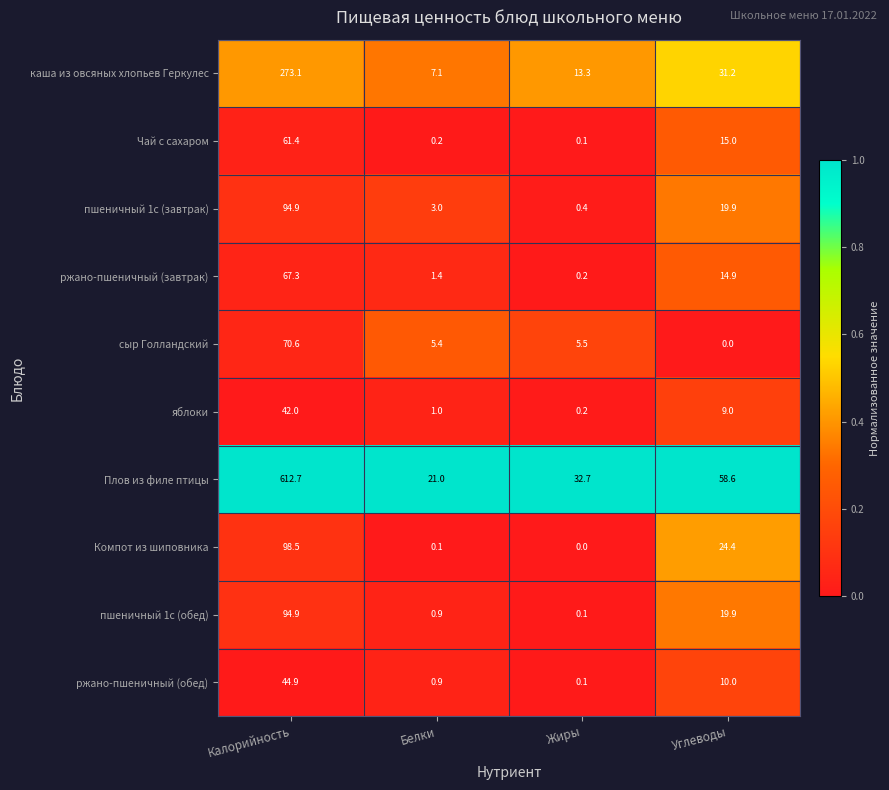

Rank the categories by Компот из шиповника value from lowest to highest.

Жиры, Белки, Углеводы, Калорийность